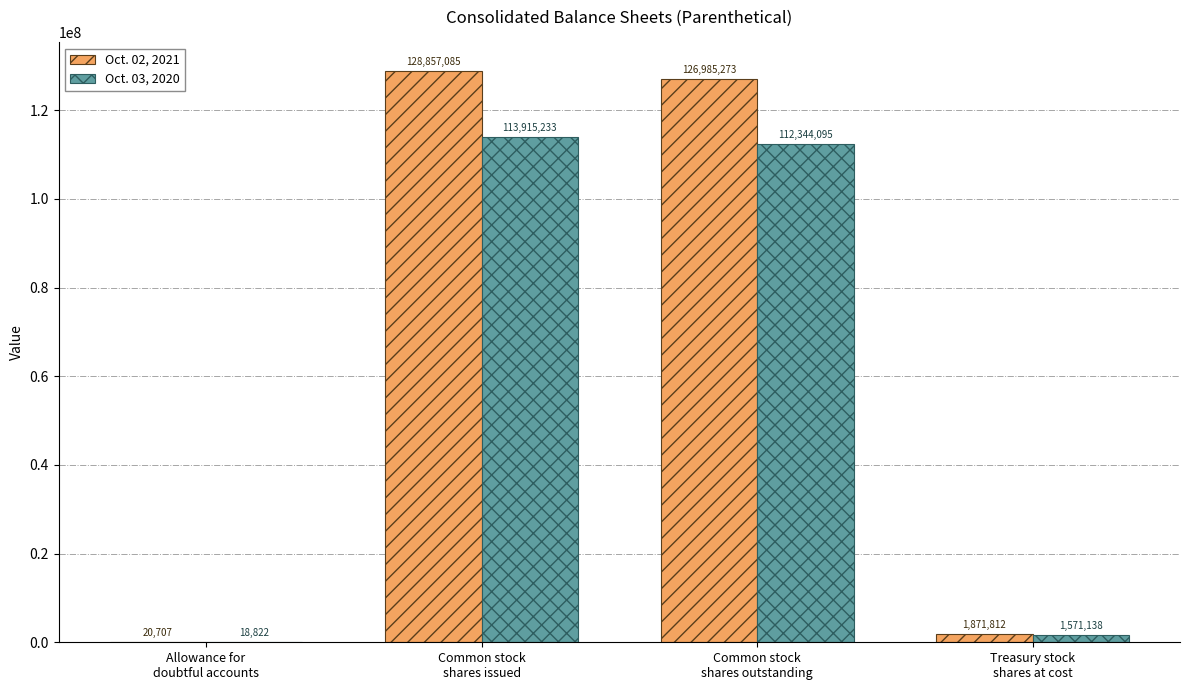

Reading left to right, list all the values displayed in this chart.

Oct. 02, 2021: 20707	128857085	126985273	1871812
Oct. 03, 2020: 18822	113915233	112344095	1571138